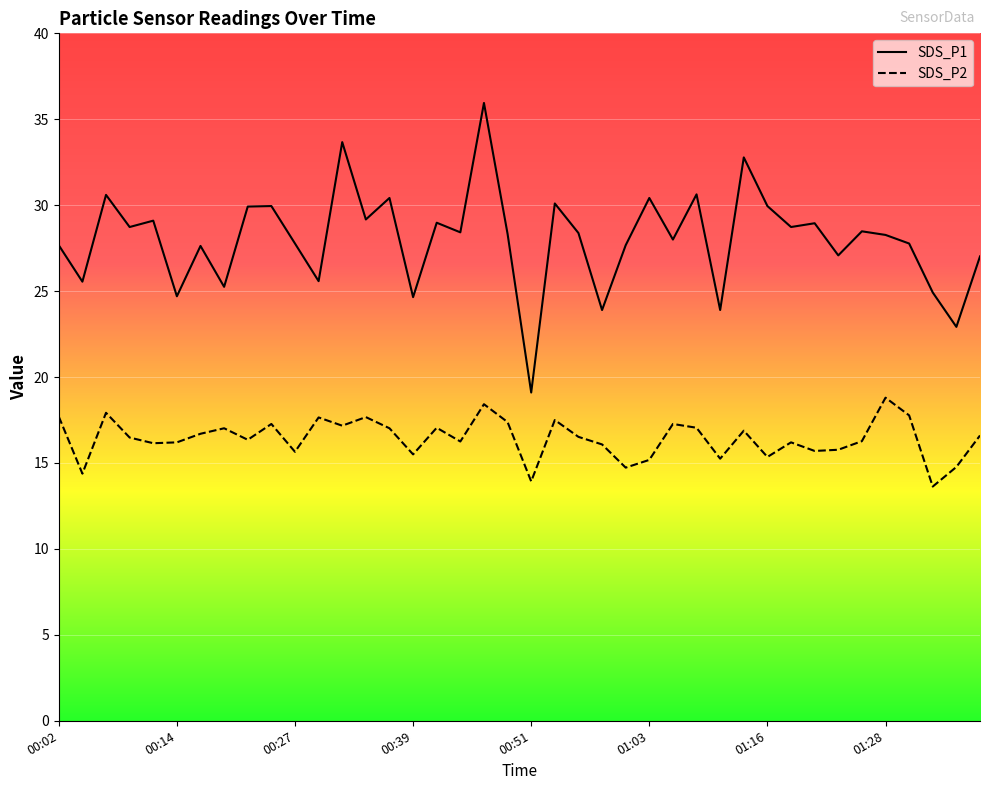

What is the minimum value shown in the chart?

13.6